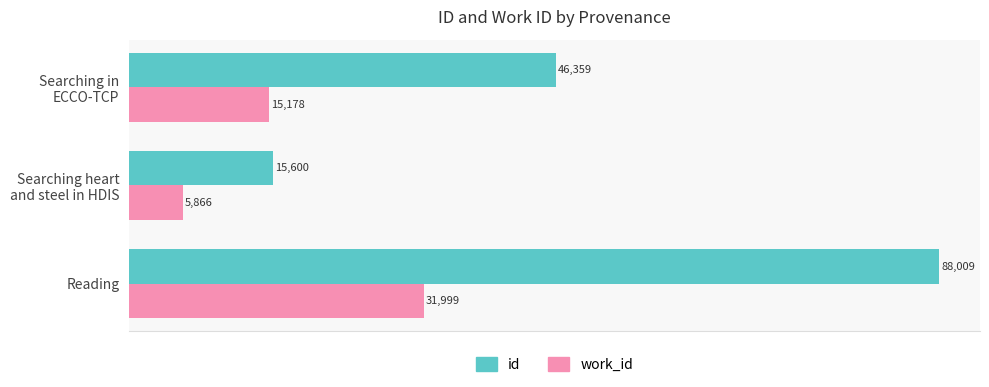

List the series in order of their peak value, lowest first.

work_id, id